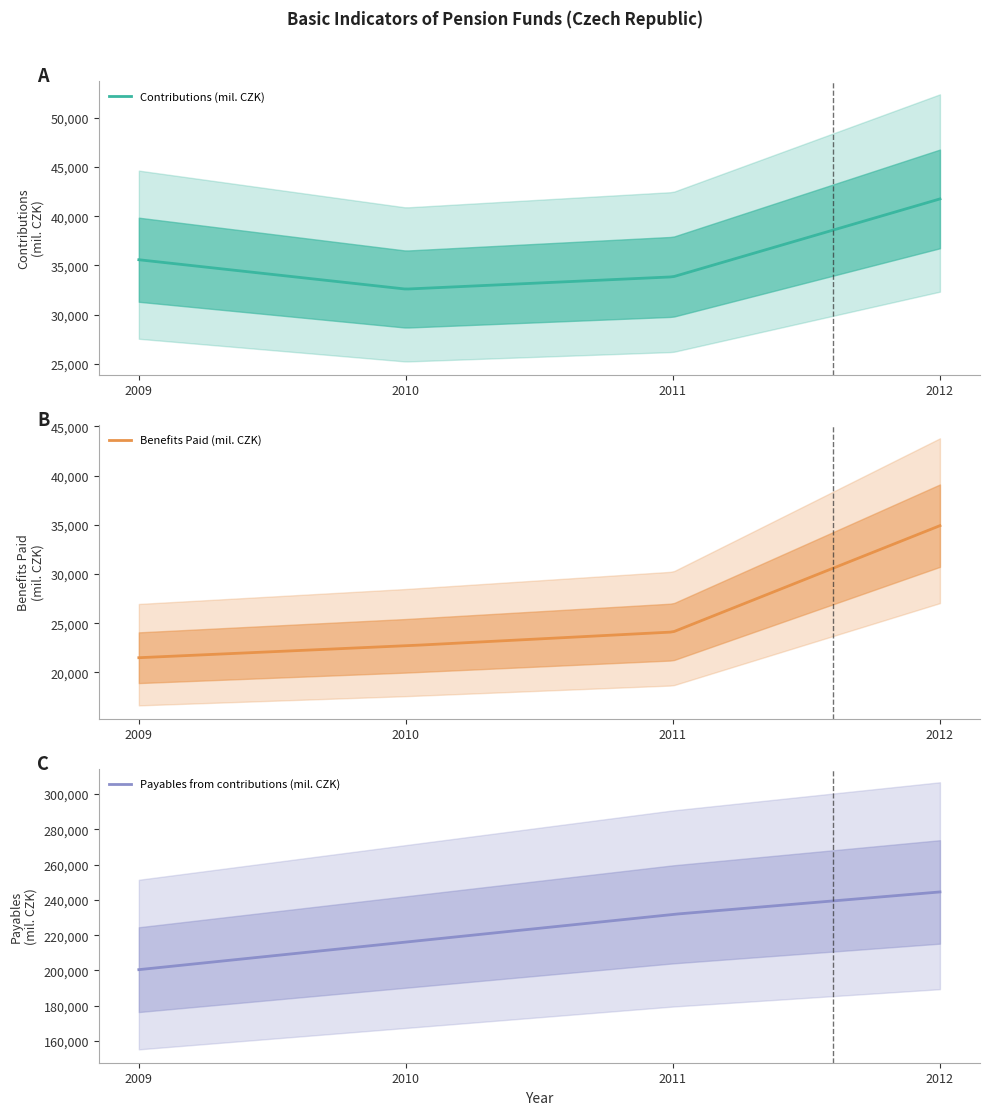

What is the difference between the highest and lowest values at 2010?

193408